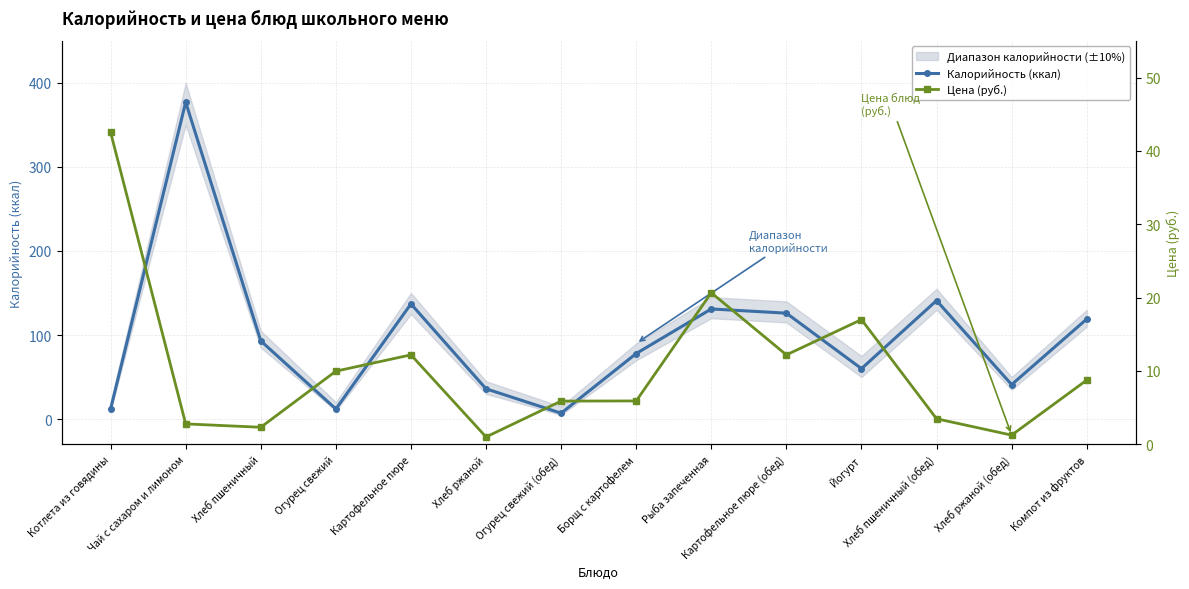

What is the average value of the Калорийность (ккал) series?

98